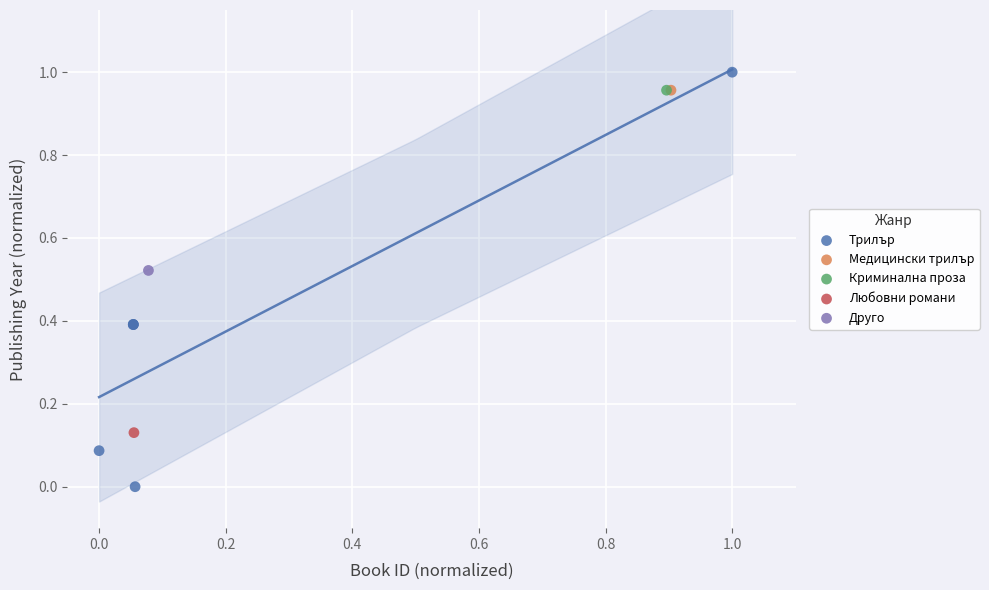

What are all the series names shown in the legend?

Трилър, Медицински трилър, Криминална проза, Любовни романи, Друго